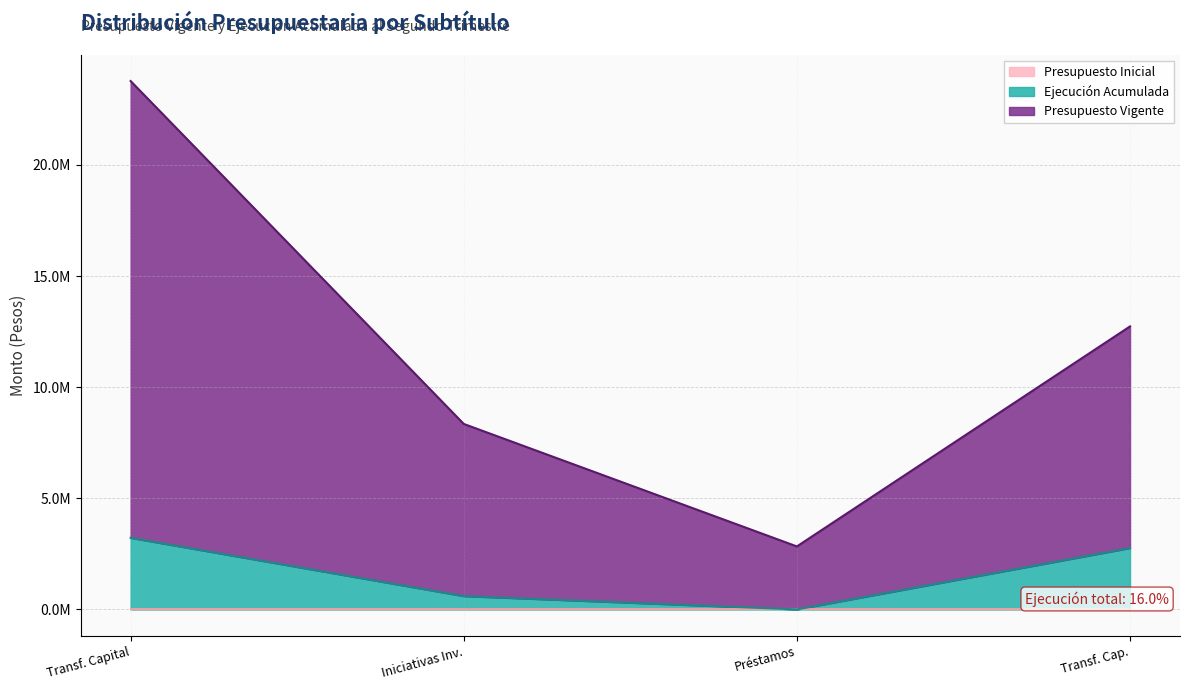

True or false: Ejecución Acumulada has more than 0 interior local peaks.

False